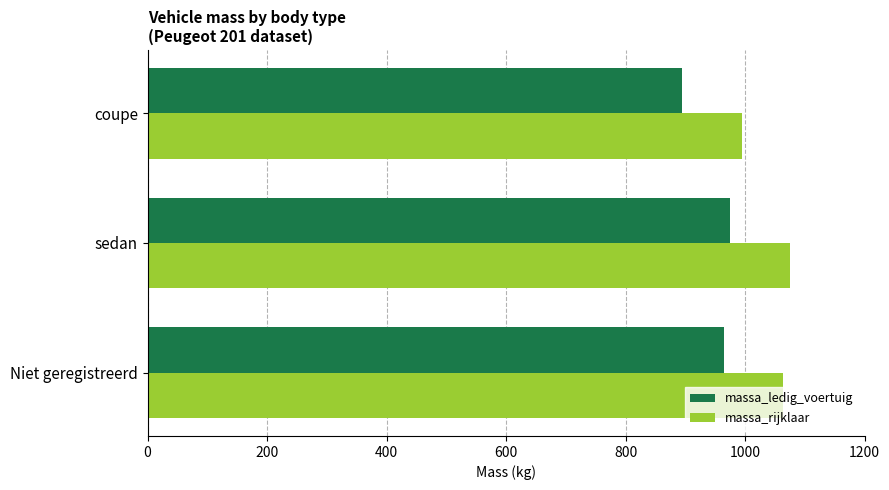

What is the average value of the massa_rijklaar series?

1044.7